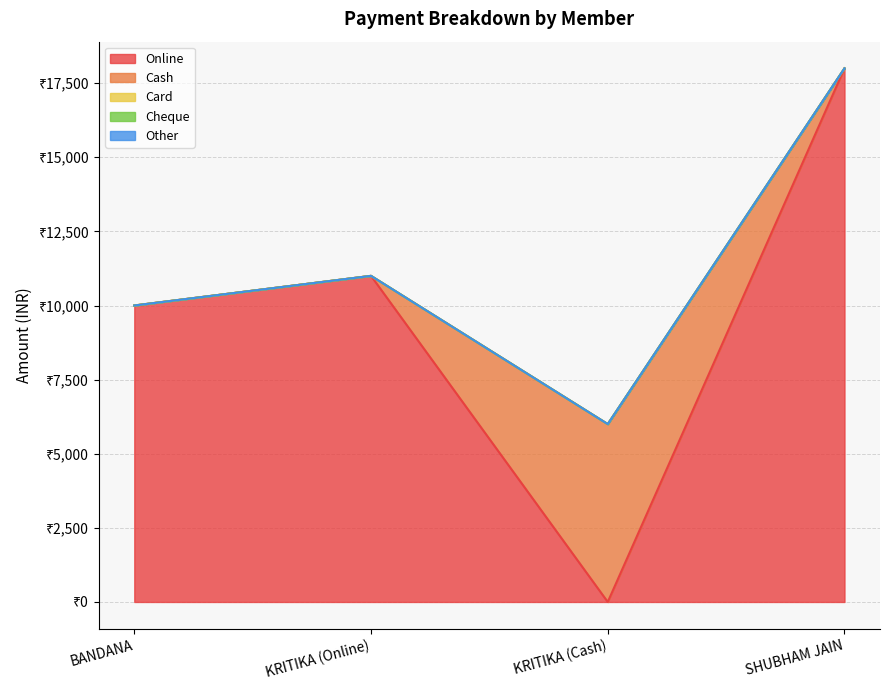

Rank the series by their maximum value, from lowest to highest.

Card, Cheque, Other, Cash, Online